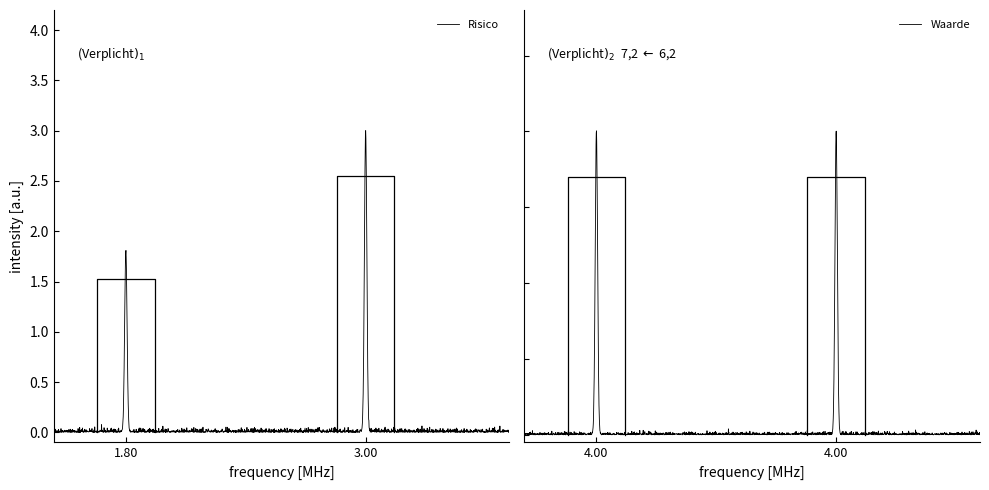

How many lines are shown in the chart?

2